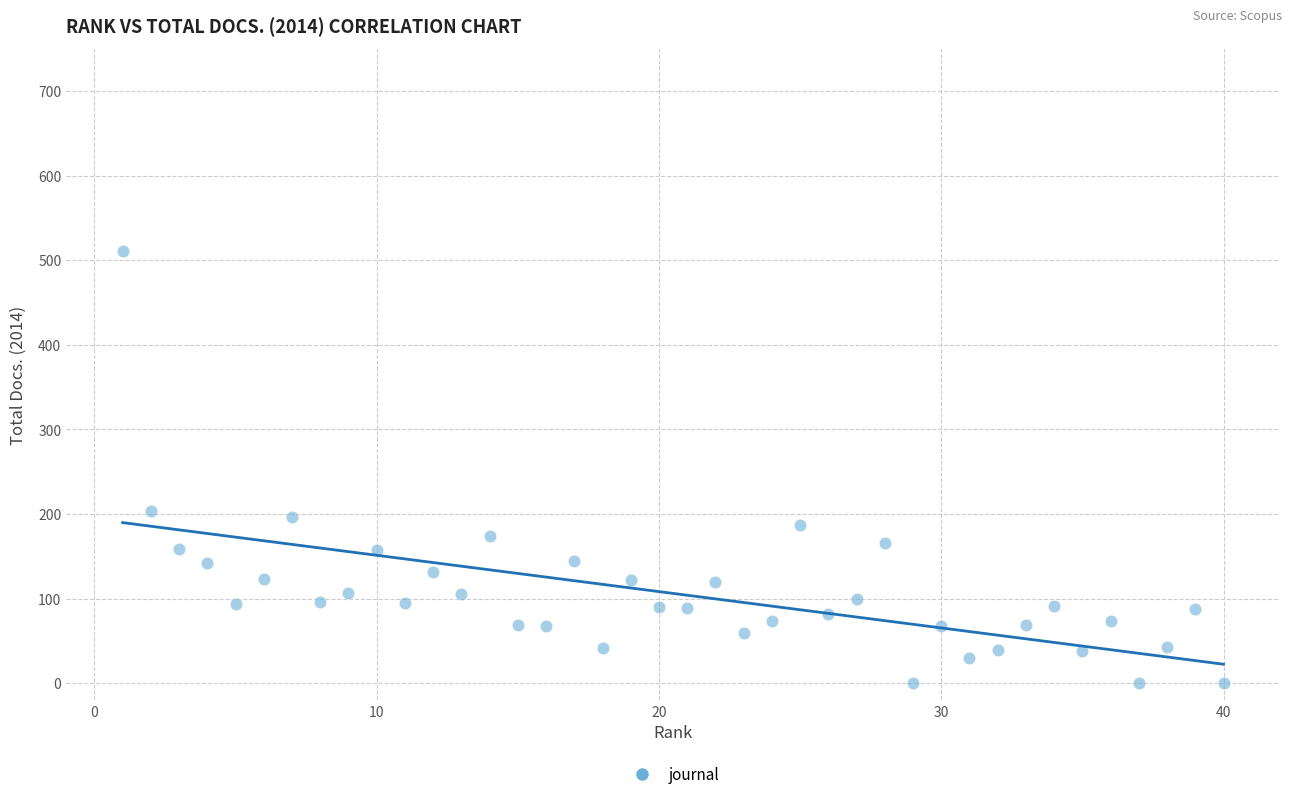

What is the range of Y values (max minus min)?

511